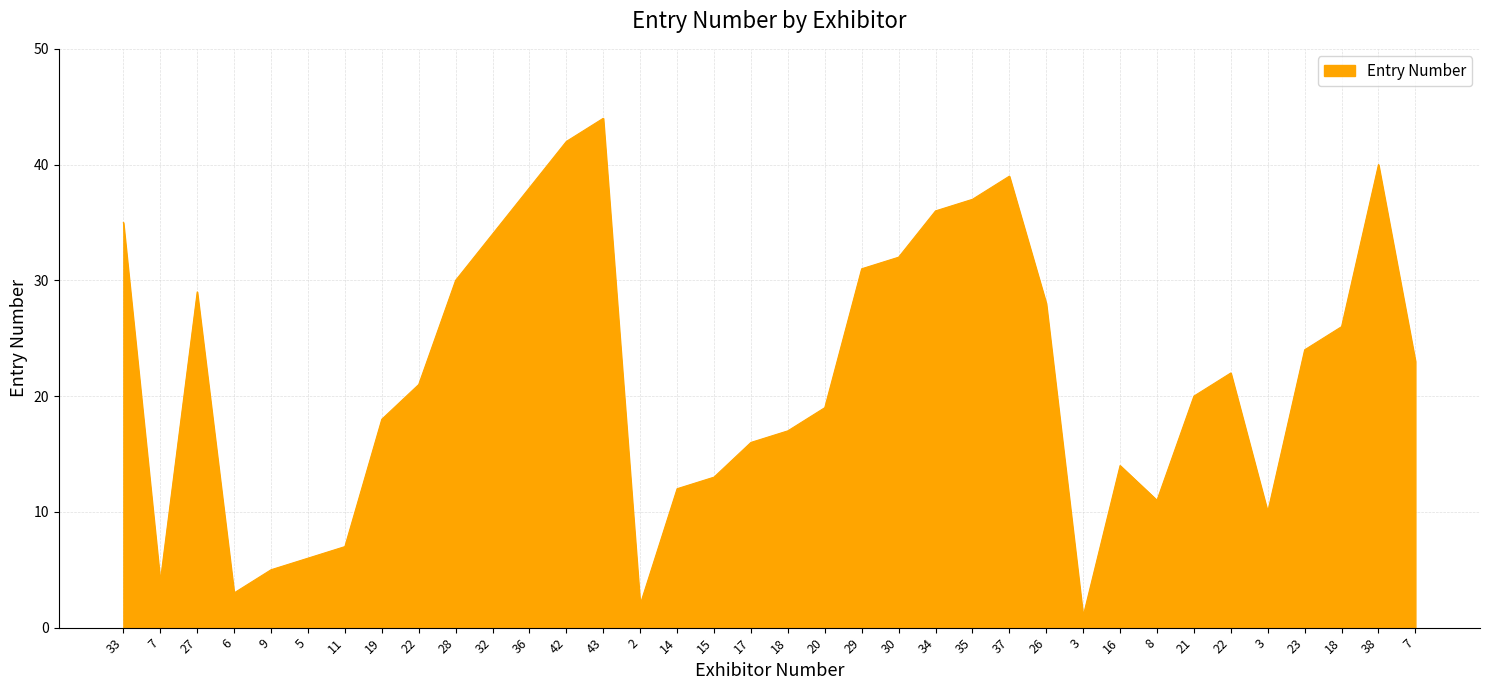

What is the sum of the values at 37 and 3?

49